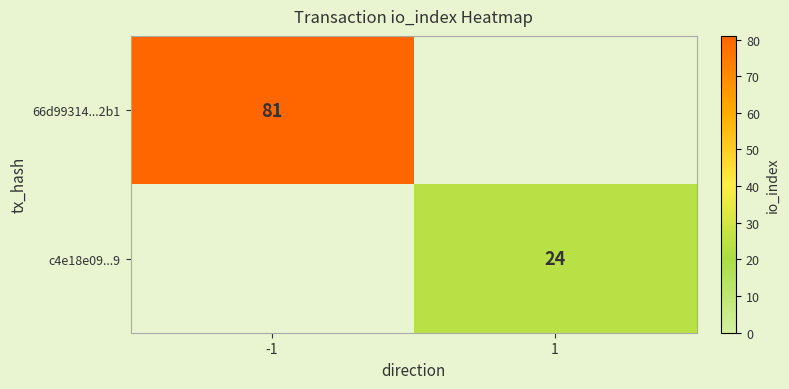

Which has a higher value, 1 or -1?

-1